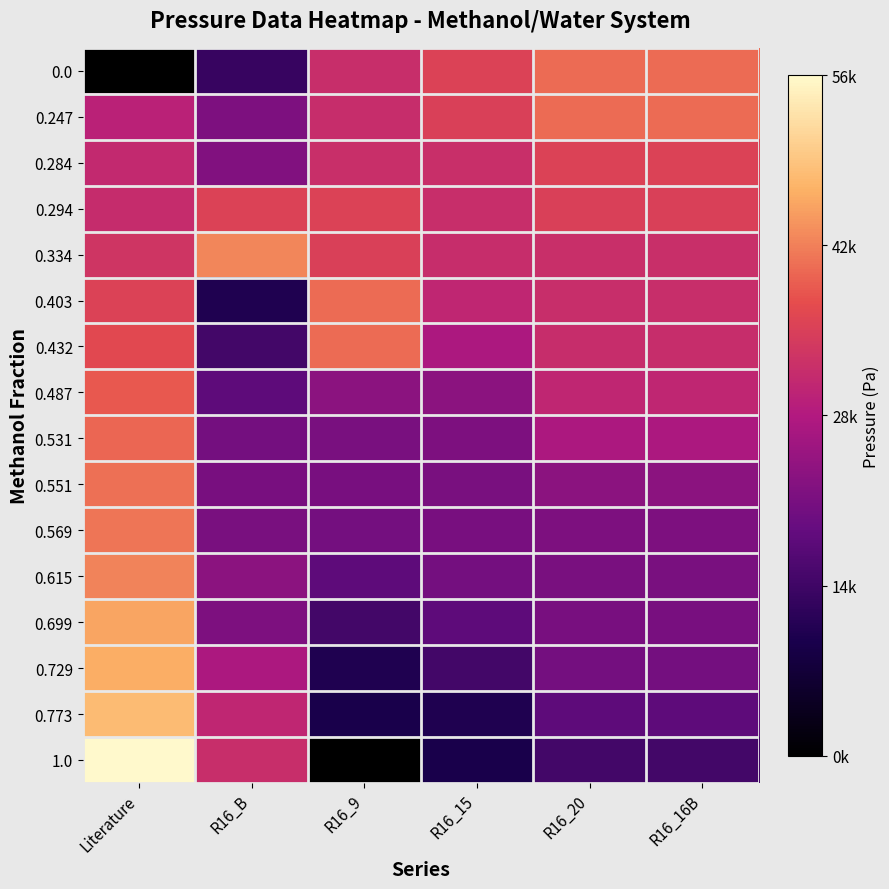

Reading right to left, list all the values displayed in this chart.

0.0: R16_16B=39775.2	R16_20=39752.4	R16_15=35334.0	R16_9=31609.5	R16_B=12809.2	Literature=0.0
0.247: R16_16B=39752.4	R16_20=39775.2	R16_15=34883.3	R16_9=31334.2	R16_B=21413.7	Literature=29119.0
0.284: R16_16B=35334.0	R16_20=35334.0	R16_15=31777.6	R16_9=31777.6	R16_B=21794.2	Literature=30620.2
0.294: R16_16B=34883.3	R16_20=34883.3	R16_15=31609.5	R16_9=35334.0	R16_B=35262.2	Literature=31134.8
0.334: R16_16B=31777.6	R16_20=31777.6	R16_15=31334.2	R16_9=34883.3	R16_B=42132.9	Literature=32790.6
0.403: R16_16B=31609.5	R16_20=31609.5	R16_15=29940.8	R16_9=39775.2	R16_B=10049.4	Literature=35321.1
0.432: R16_16B=31334.2	R16_20=31334.2	R16_15=26990.8	R16_9=39752.4	R16_B=14530.5	Literature=36275.7
0.487: R16_16B=29940.8	R16_20=29940.8	R16_15=22997.5	R16_9=22997.5	R16_B=17668.4	Literature=38084.9
0.531: R16_16B=26990.8	R16_20=26990.8	R16_15=21362.8	R16_9=20835.0	R16_B=20279.2	Literature=39340.8
0.551: R16_16B=22997.5	R16_20=22997.5	R16_15=20835.0	R16_9=20693.1	R16_B=20693.1	Literature=40159.4
0.569: R16_16B=21362.8	R16_20=21362.8	R16_15=20693.1	R16_9=20279.2	R16_B=20835.0	Literature=40612.7
0.615: R16_16B=20835.0	R16_20=20835.0	R16_15=20279.2	R16_9=17668.4	R16_B=22997.5	Literature=42048.6
0.699: R16_16B=20693.1	R16_20=20693.1	R16_15=17668.4	R16_9=14530.5	R16_B=21362.8	Literature=44916.3
0.729: R16_16B=20279.2	R16_20=20279.2	R16_15=14530.5	R16_9=10049.4	R16_B=26990.8	Literature=45942.9
0.773: R16_16B=17668.4	R16_20=17668.4	R16_15=10049.4	R16_9=9279.2	R16_B=29940.8	Literature=47333.4
1.0: R16_16B=14530.5	R16_20=14530.5	R16_15=9279.2	R16_9=0.0	R16_B=31609.5	Literature=55526.8